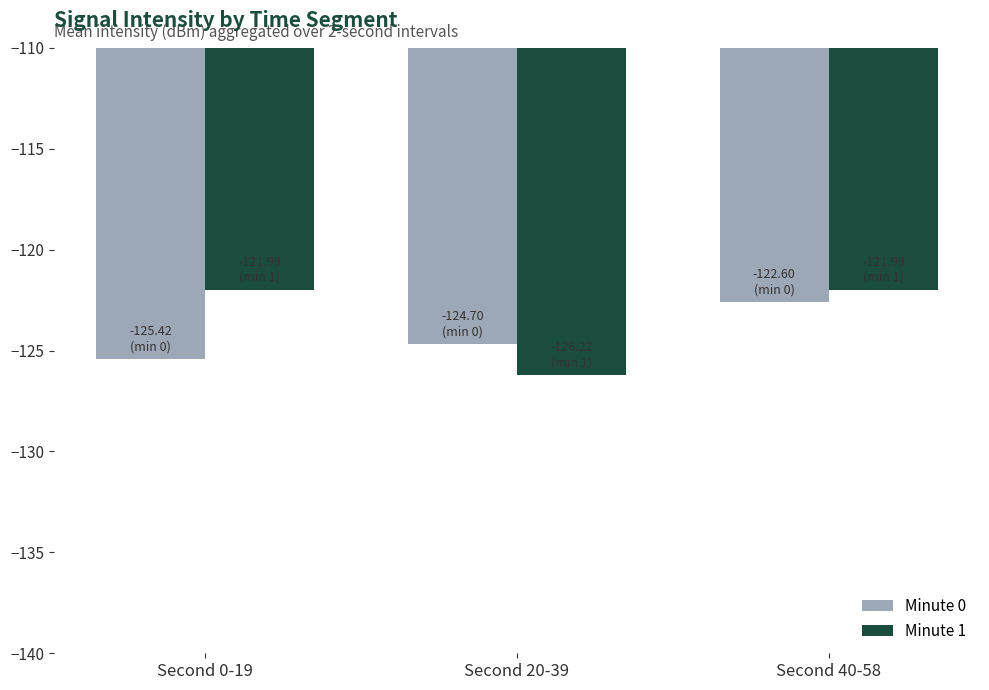

What is the spread (max minus min) of values at Second 20-39?

1.5